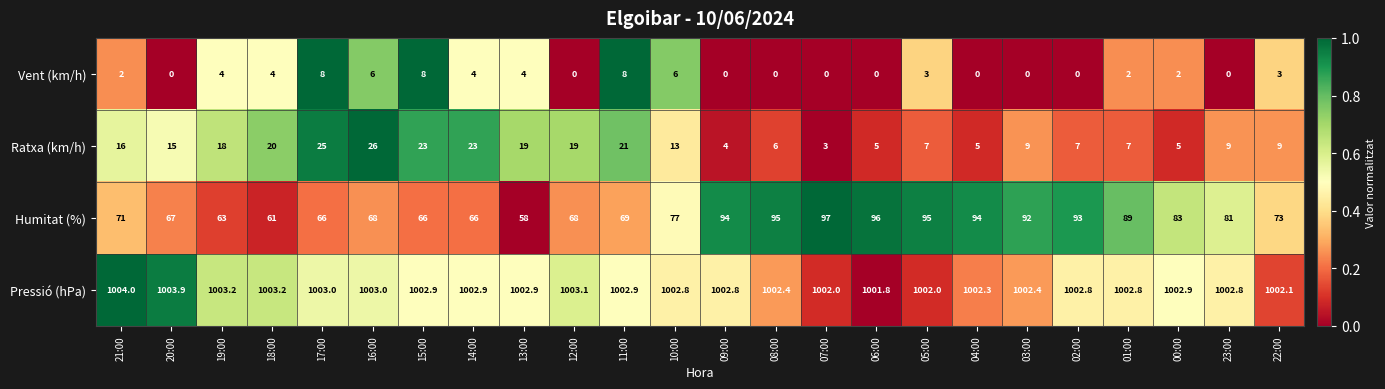

What is the average value of the Humitat (%) series?

78.4